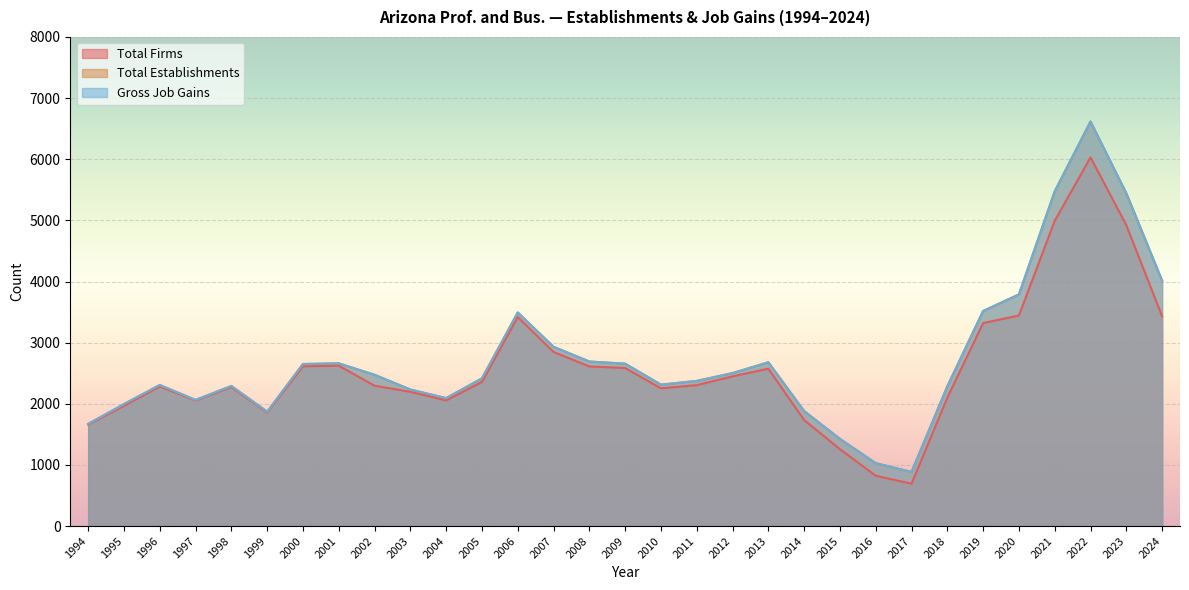

What value does the Total Firms series have at 2011, to the nearest 10?

2300